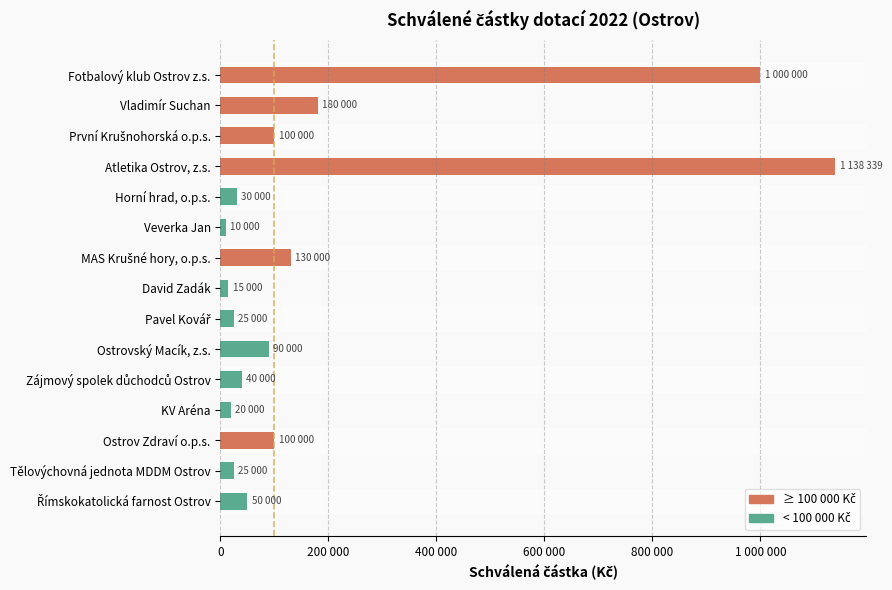

Are the bars horizontal?

Yes